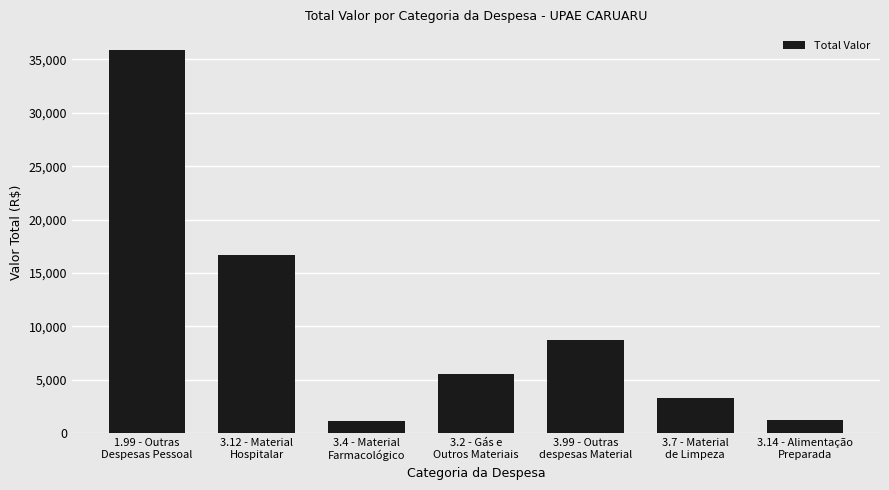

Between 3.2 - Gás e
Outros Materiais and 3.4 - Material
Farmacológico, which is larger?

3.2 - Gás e
Outros Materiais